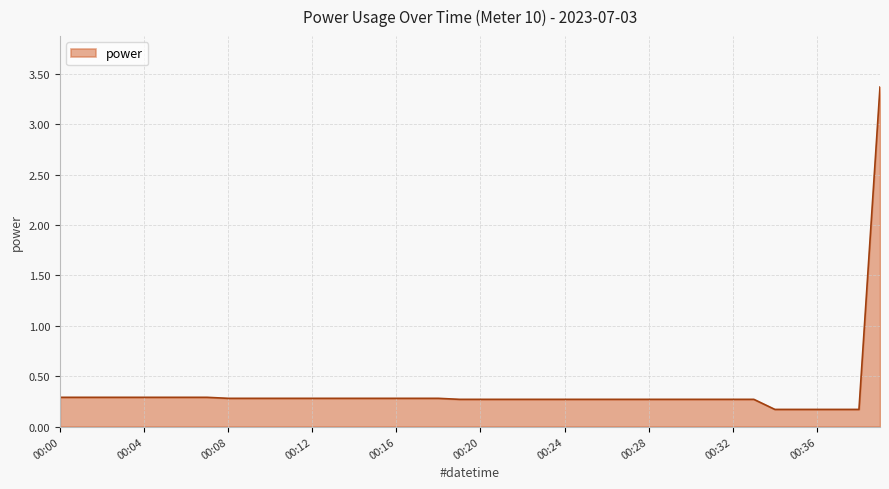

How many lines are shown in the chart?

1